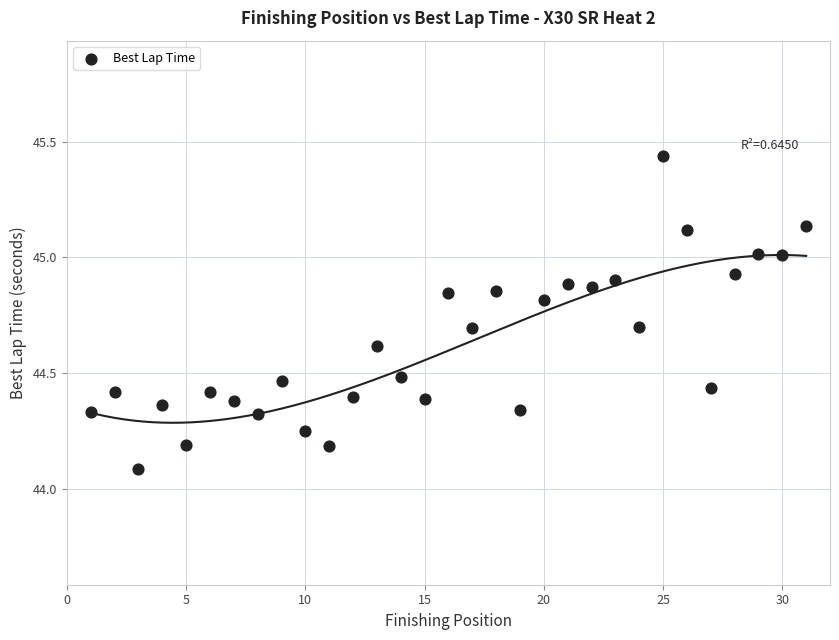

What is the range of X values (max minus min)?

30.0